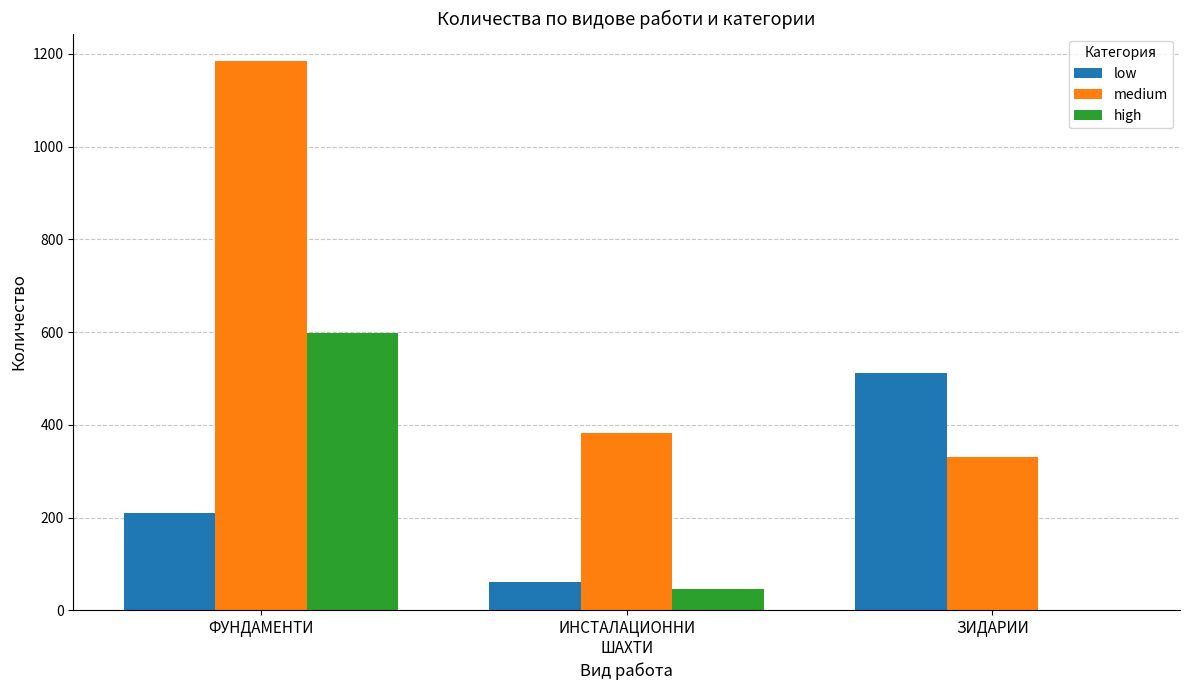

At which label does medium first exceed 383?

ФУНДАМЕНТИ